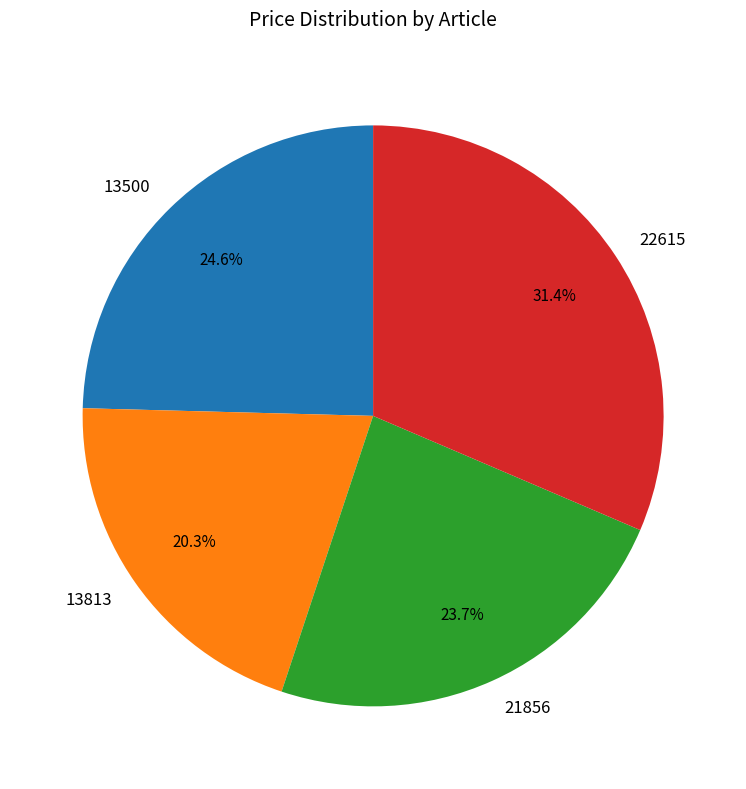

Count the number of slices in the pie.

4